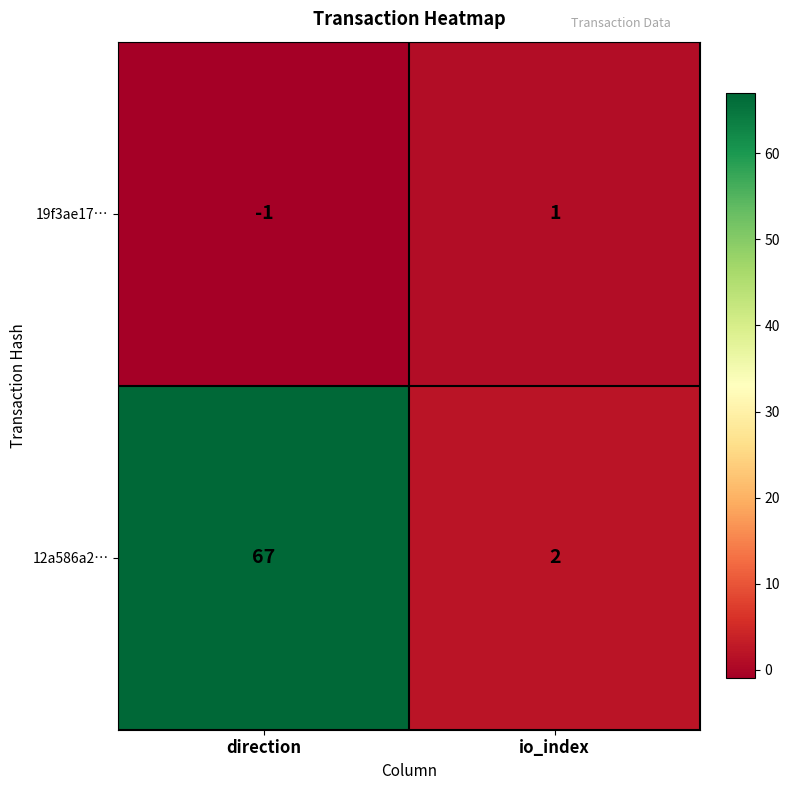

Rank the series by their average value, from highest to lowest.

12a586a2…, 19f3ae17…